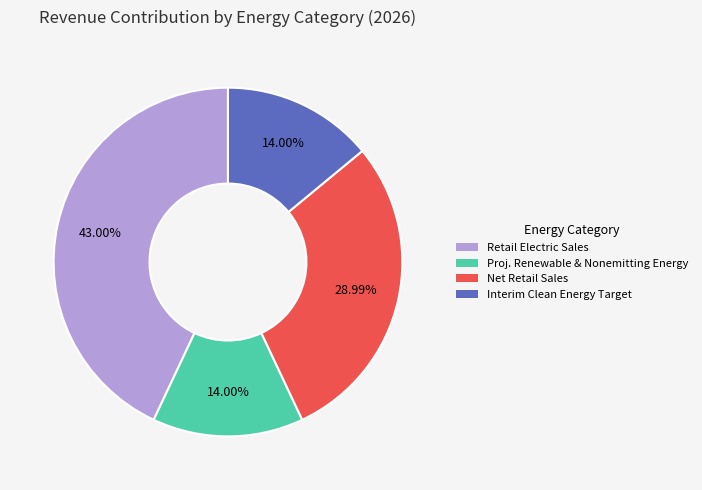

Is it true that Net Retail Sales is 29% of the pie?

True